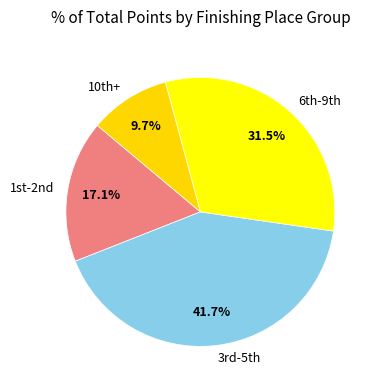

Is there a majority slice in this chart?

No